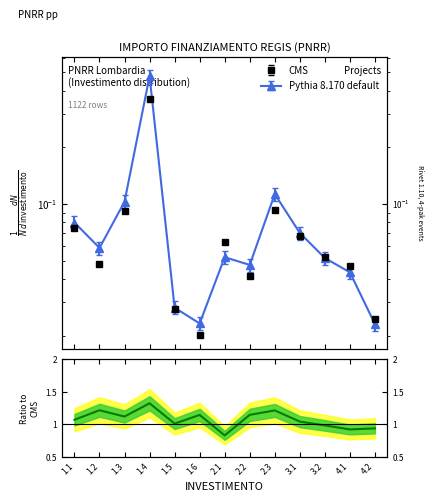

What is the difference between the second highest and second lowest values?

0.3